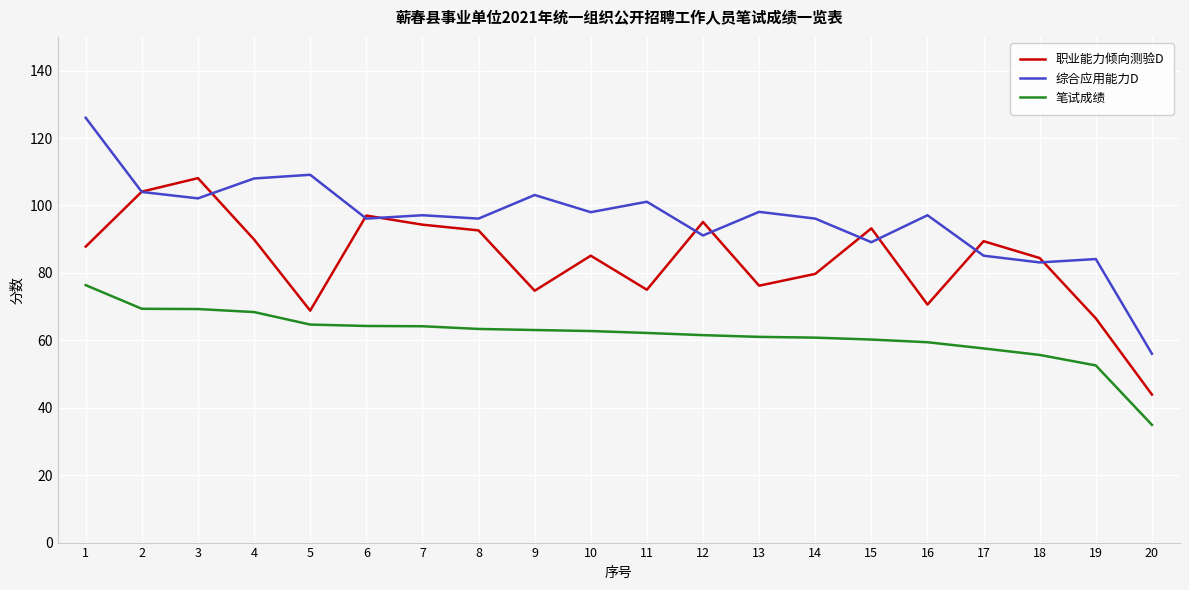

What is the minimum value for 综合应用能力D?

56.0